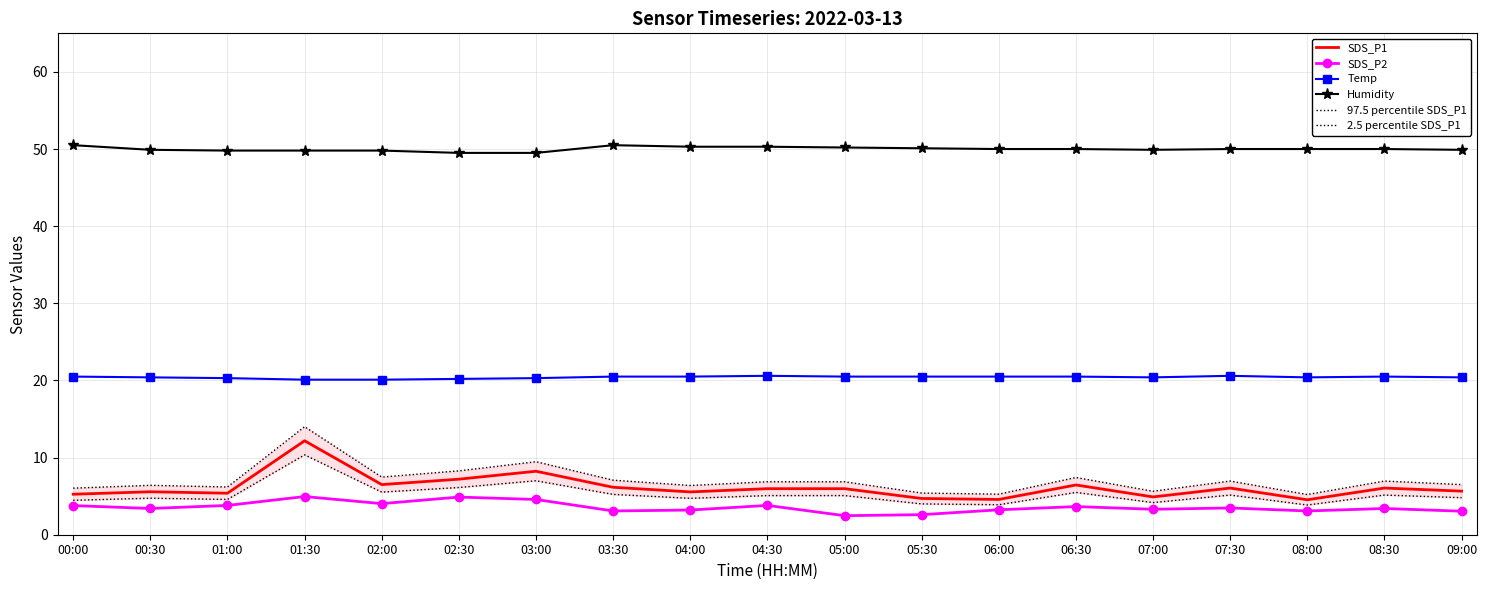

Which series has the largest total across all categories?

Humidity